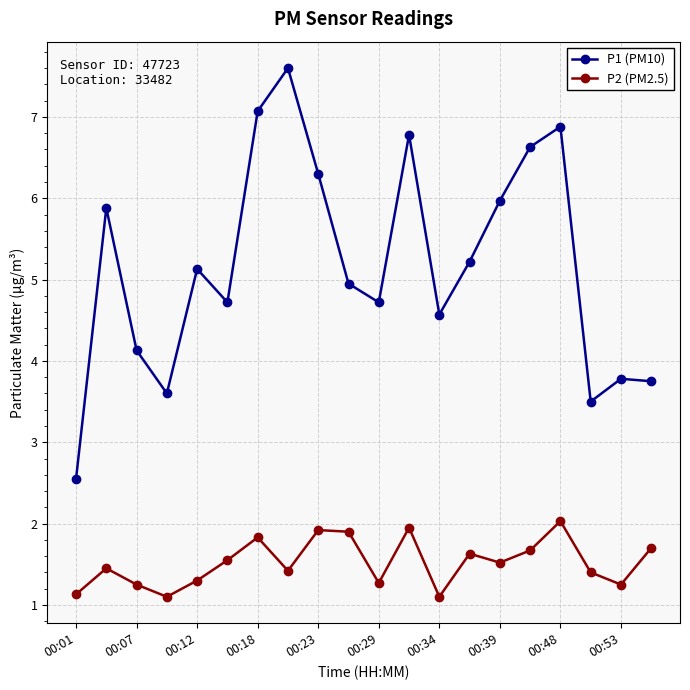

True or false: P2 (PM2.5) has more than 2 points higher than both neighbors.

True